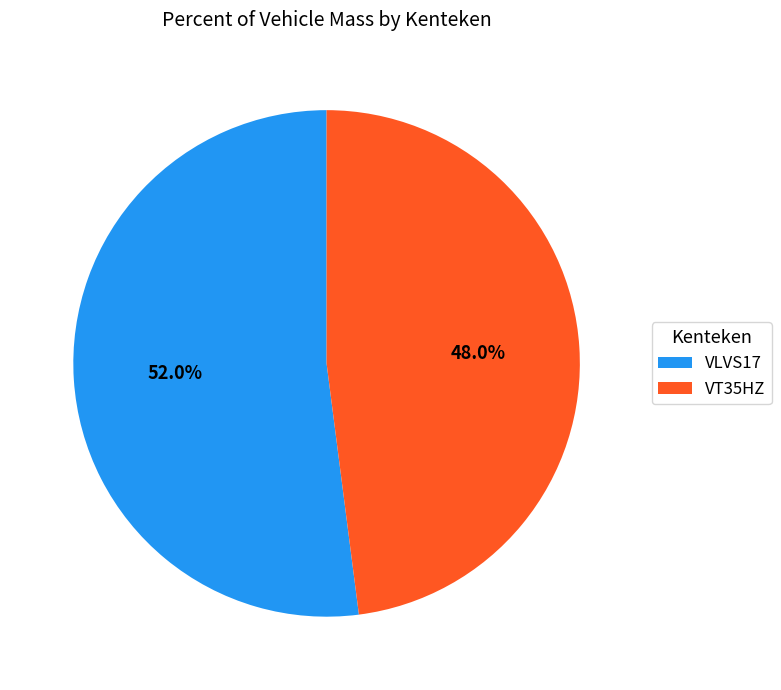

To the nearest percent, what portion does VLVS17 represent?

52%